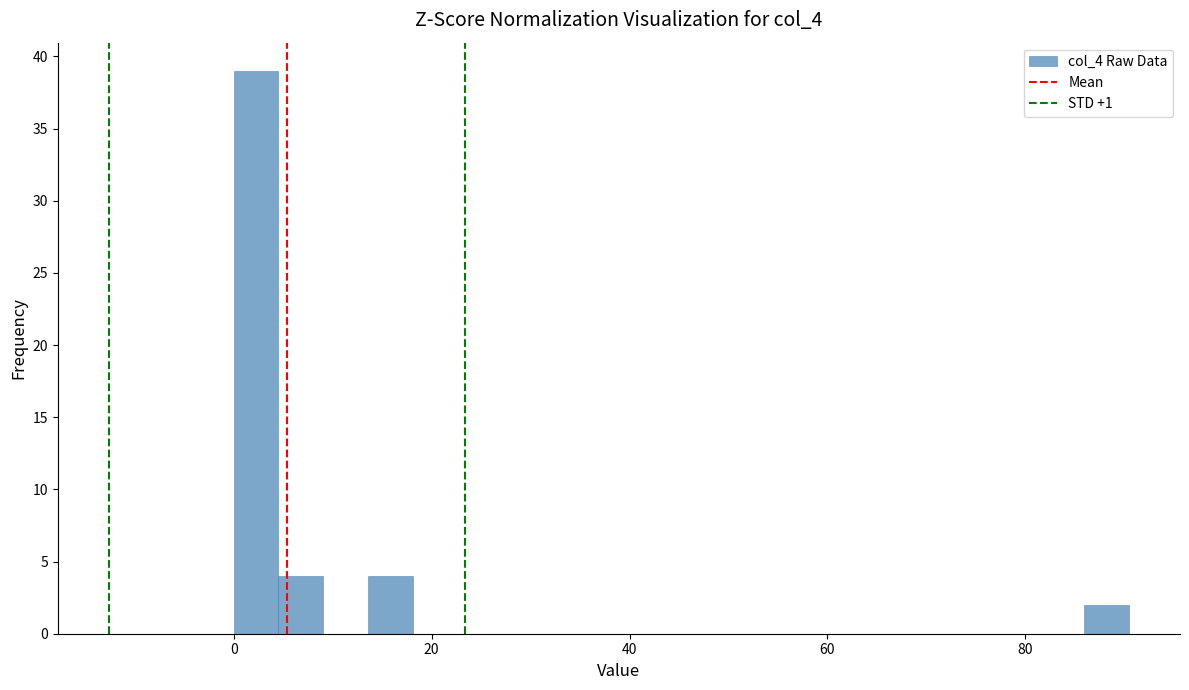

Read against the x-axis, roughly where is the centre of the tallest bar?

2